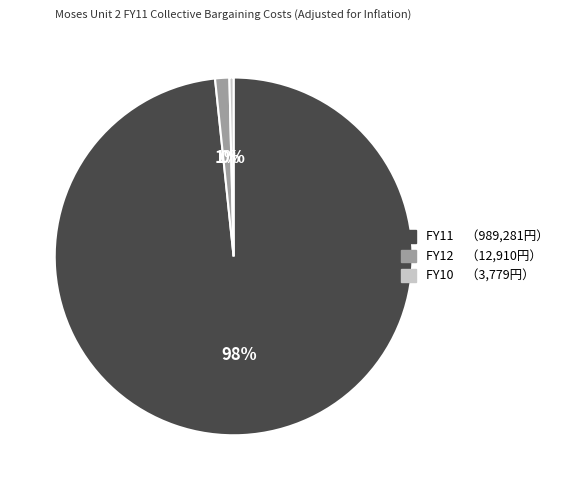

Between FY12 and FY11, which is larger?

FY11